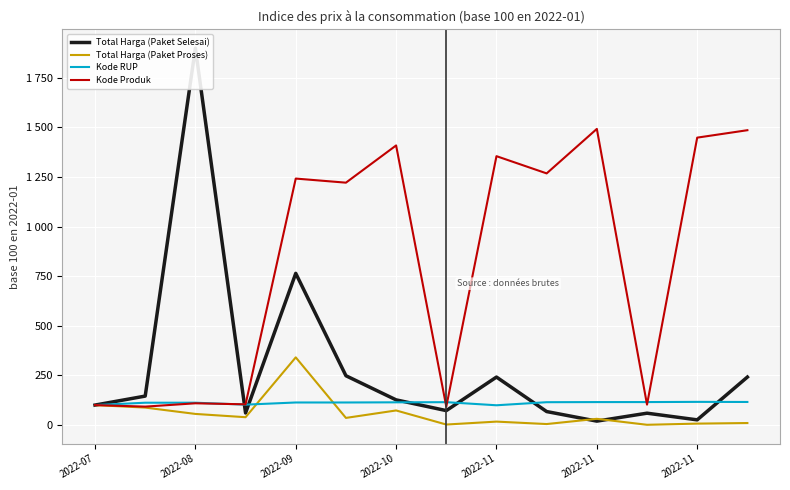

What is the difference between the maximum and minimum values in the Total Harga (Paket Selesai) series?

1881.0